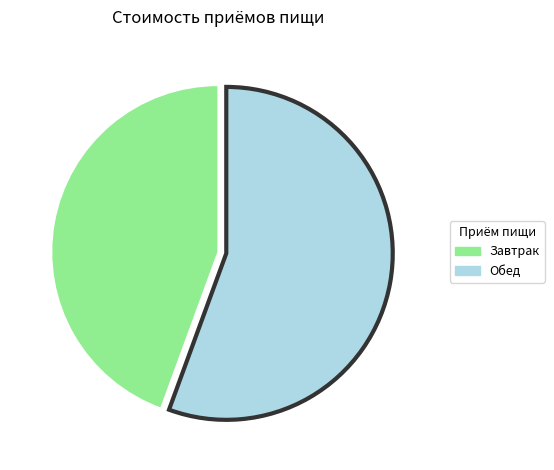

How many segments does this pie chart have?

2